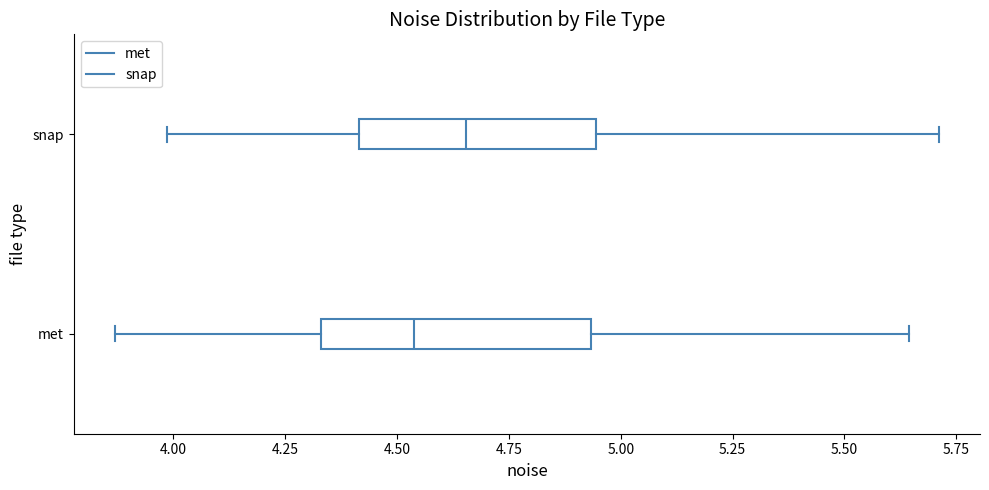

Where does the right whisker of the box for met end on the x-axis? The values are not printed on the chart, so give them approximately, as read against the axis.

5.65